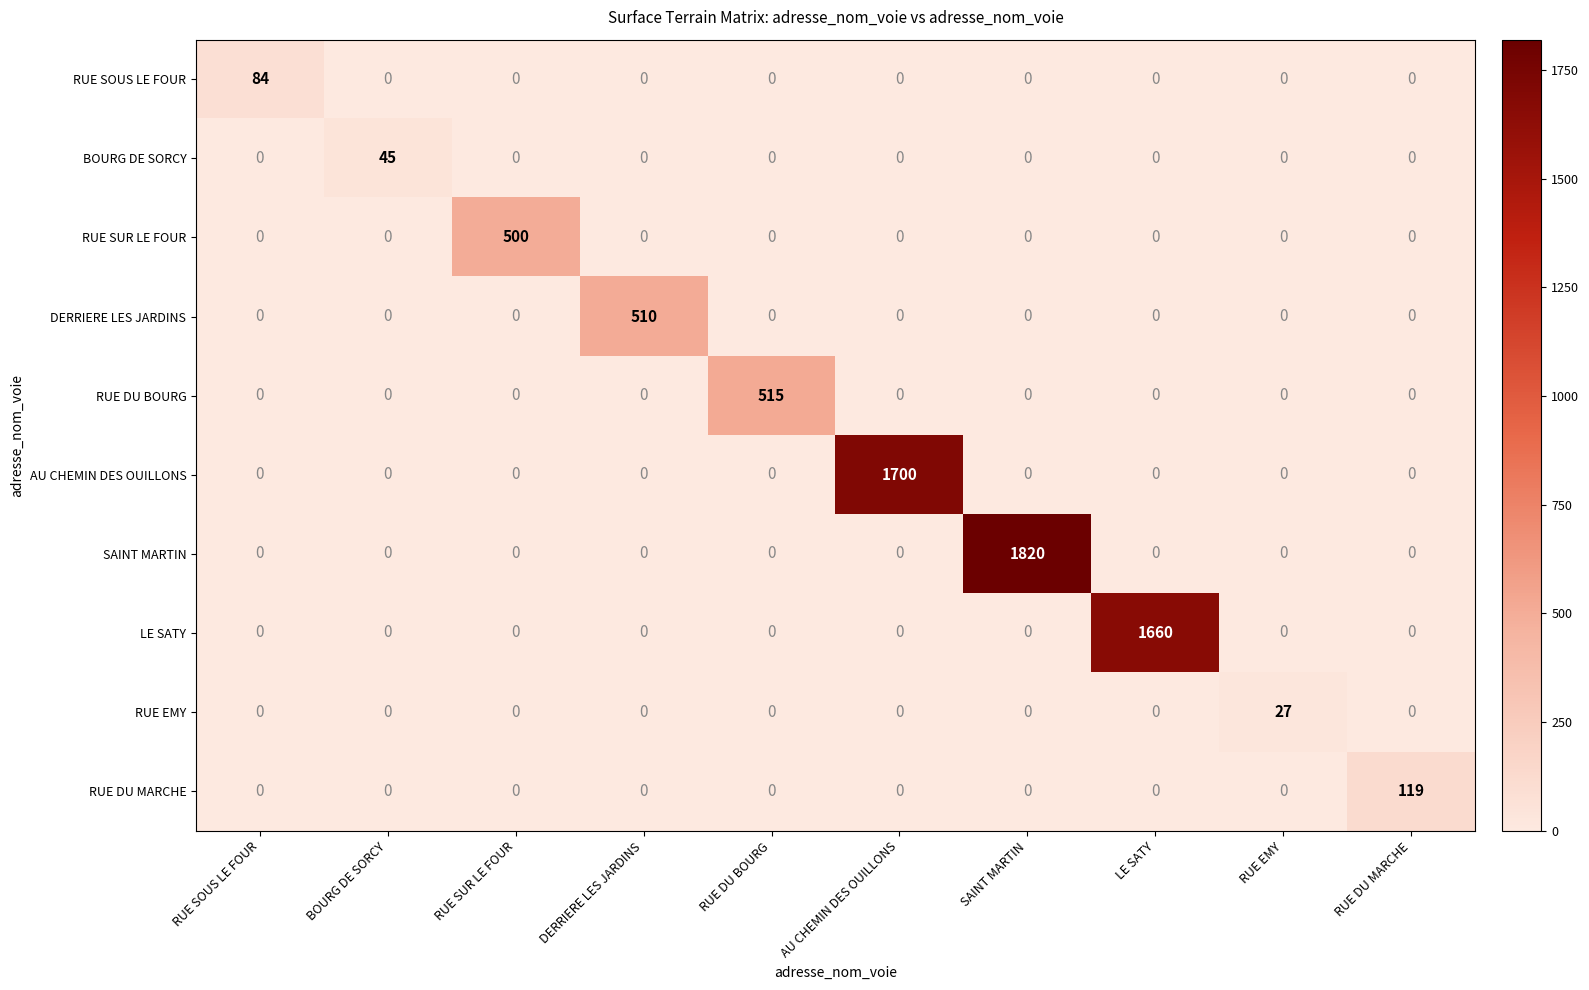

What is the difference between the highest and lowest values at RUE SOUS LE FOUR?

84